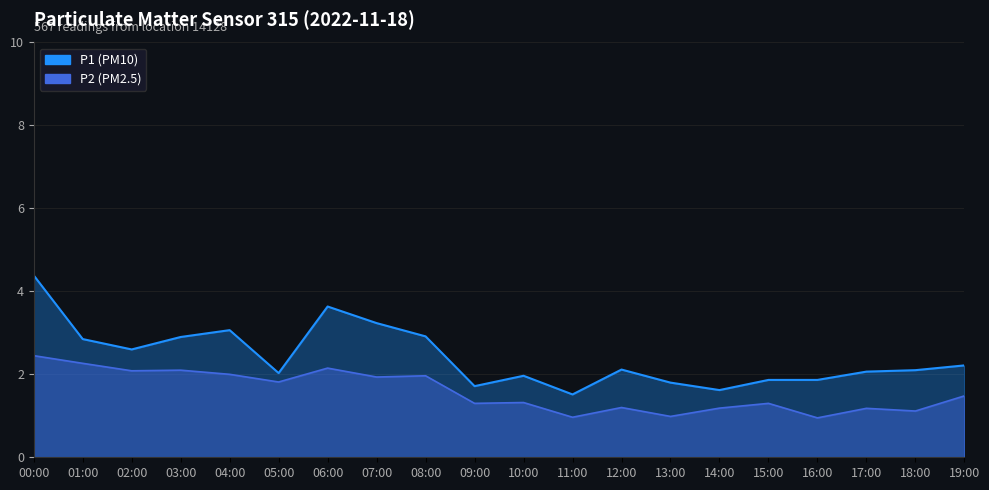

What position from the right is 02:00?

18